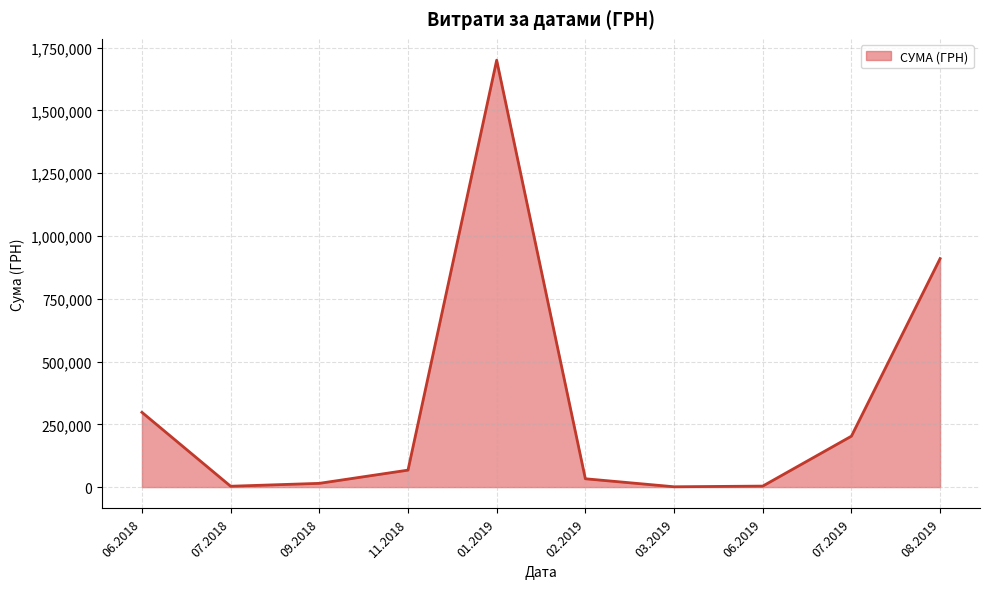

What is the difference between the maximum and minimum values?

1698905.4